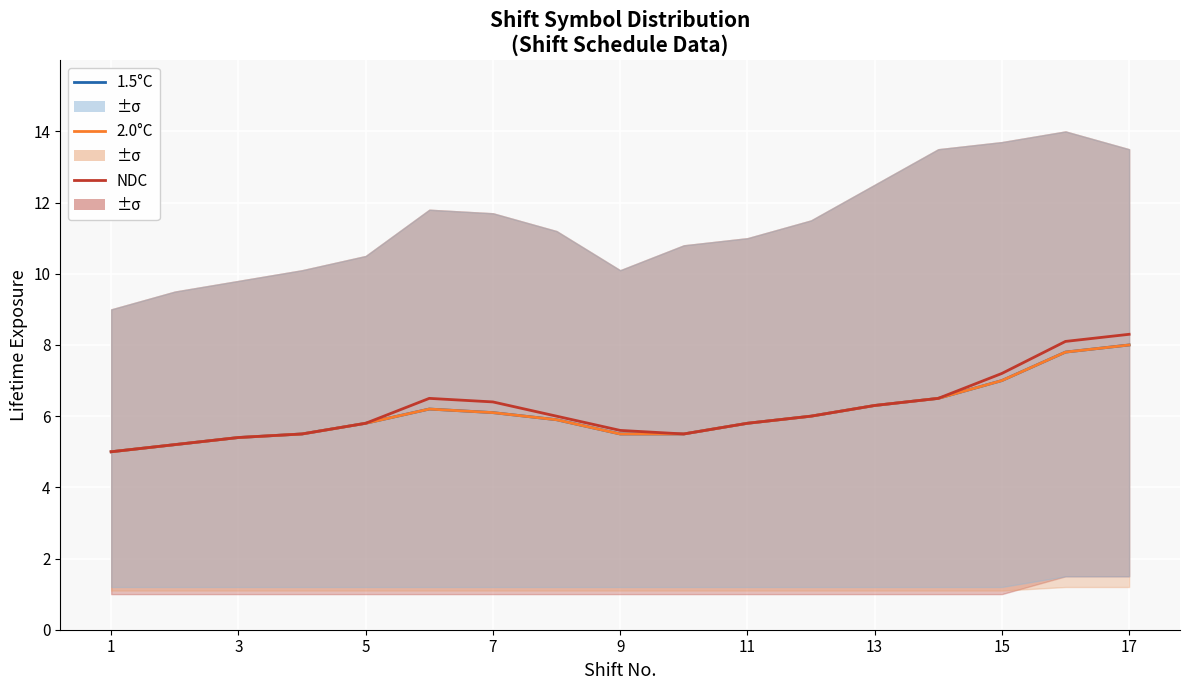

True or false: 1.5°C and NDC intersect in this chart.

False